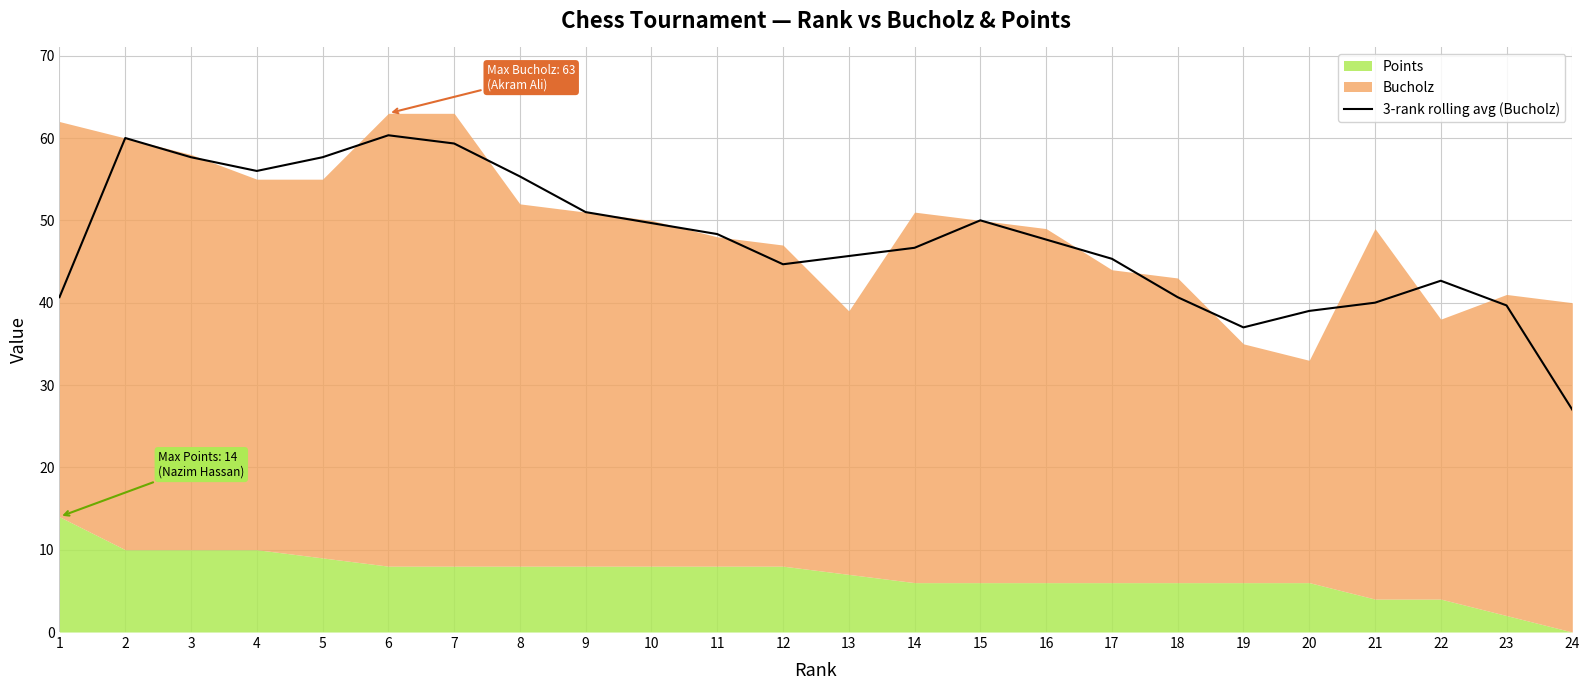

Reading left to right, list all the values displayed in this chart.

40.7	60.0	57.7	56.0	57.7	60.3	59.3	55.3	51.0	49.7	48.3	44.7	45.7	46.7	50.0	47.7	45.3	40.7	37.0	39.0	40.0	42.7	39.7	27.0